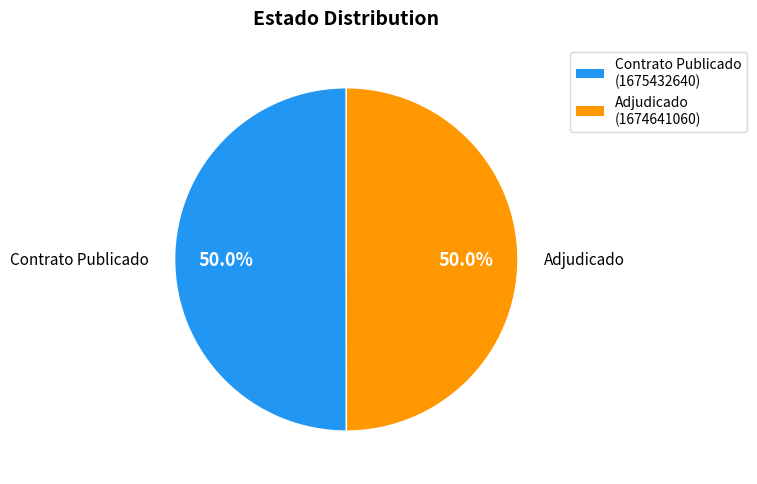

What is the ratio of the value at Adjudicado to the value at Contrato Publicado?

1.0